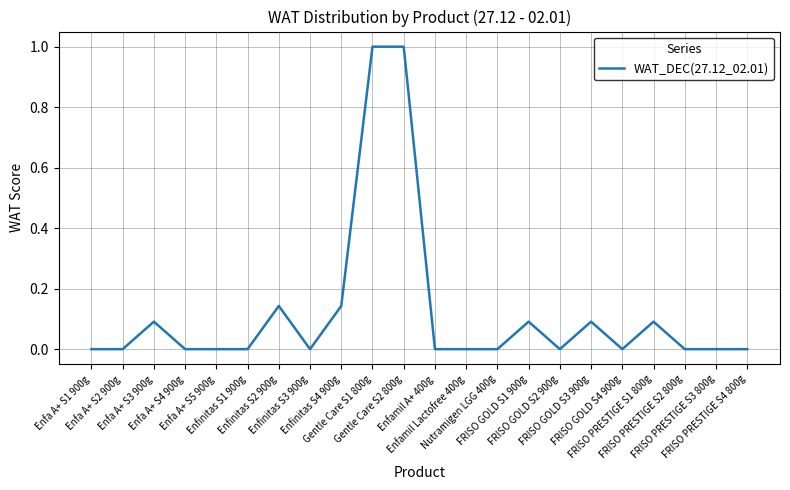

What is the maximum value shown in the chart?

1.0